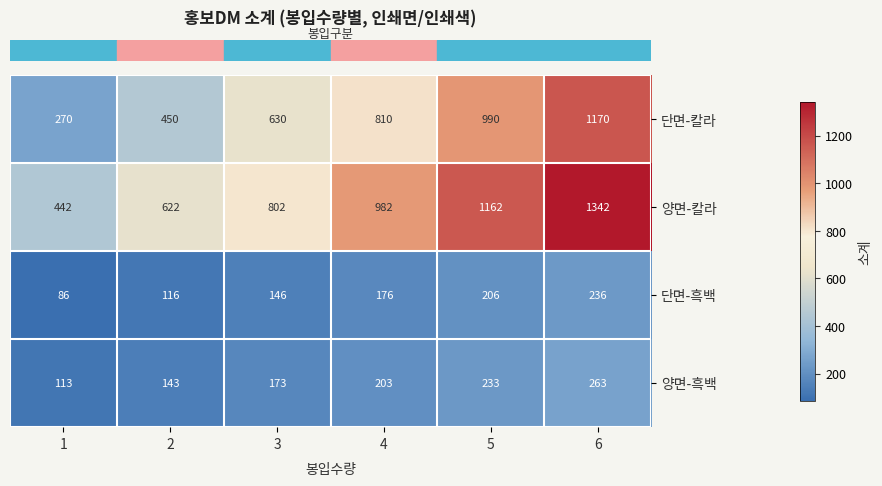

What is the greatest value displayed?

1342